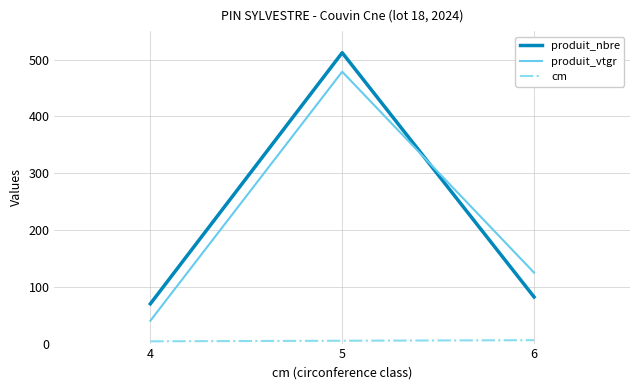

What is the sum of all produit_nbre values?

664.0